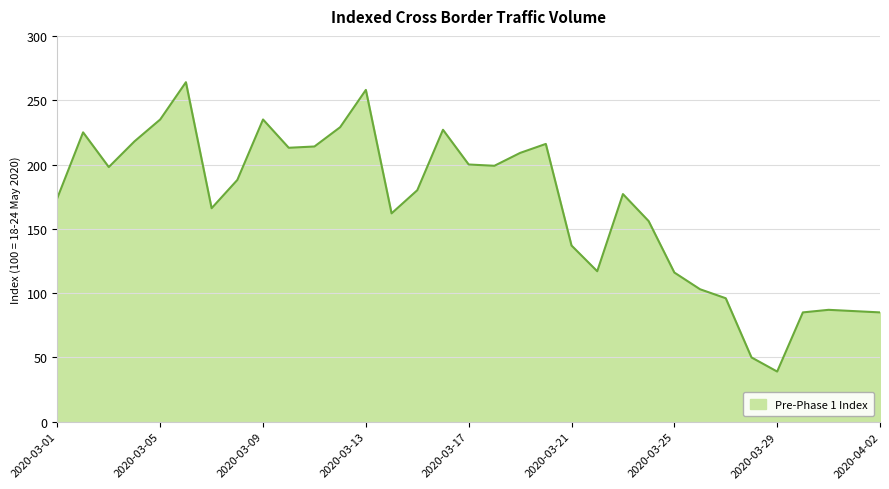

What is the minimum value shown in the chart?

39